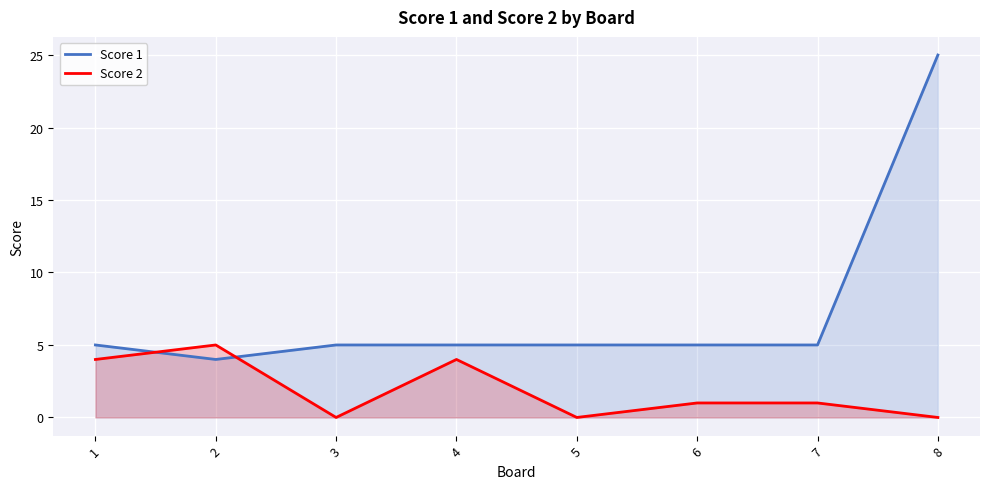

At which category is the sum across all series the highest?

8